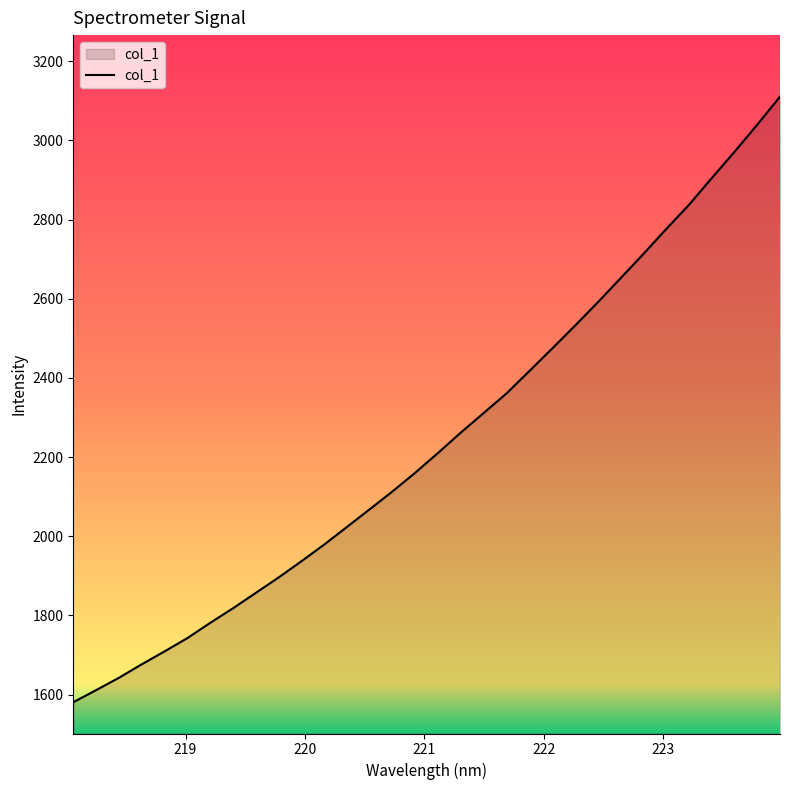

What is the minimum value shown in the chart?

1580.6